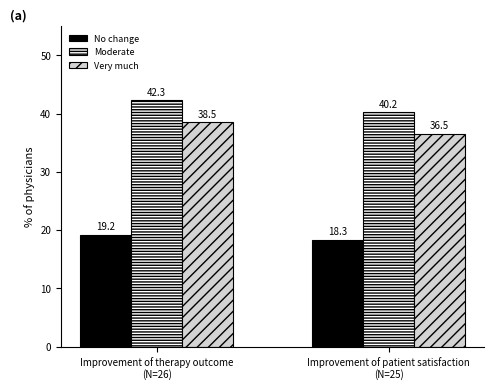

What is the difference between the highest and lowest values at Improvement of therapy outcome
(N=26)?

23.1